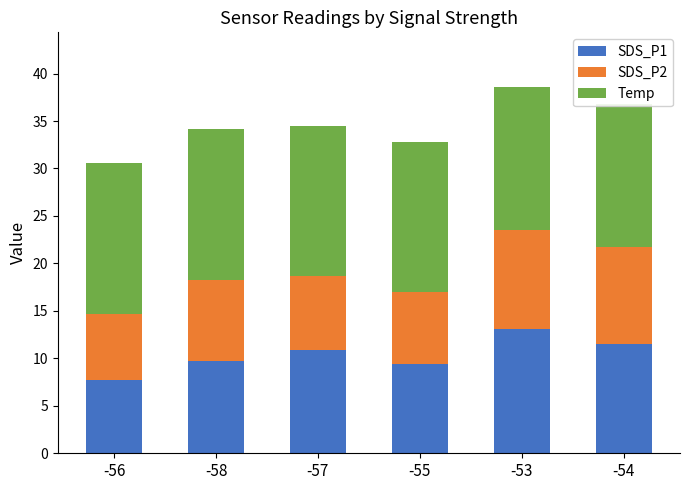

Which series has the largest total across all categories?

Temp